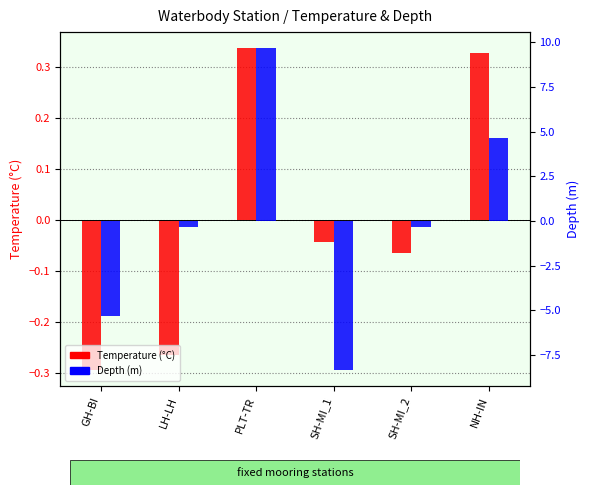

At how many categories does at least one series exceed -7?

6